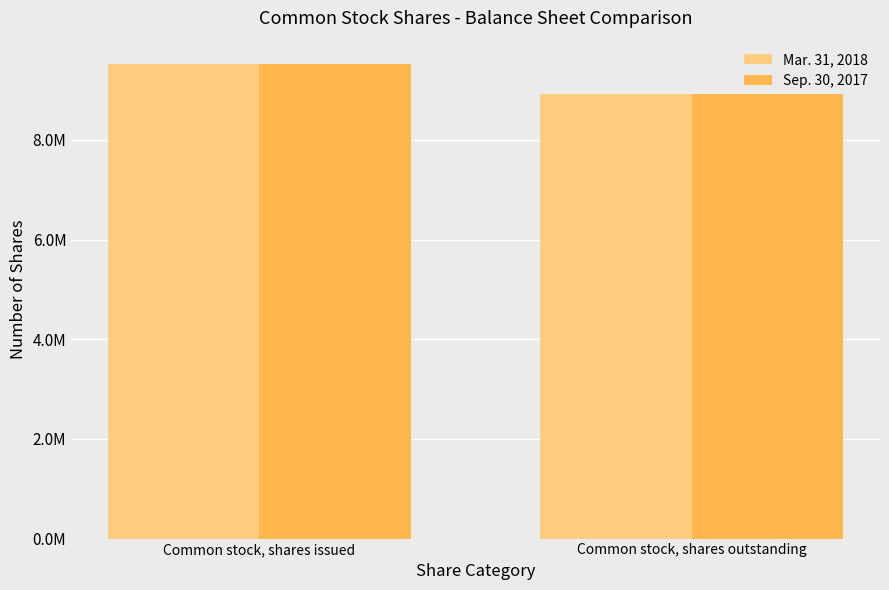

Between Common stock, shares issued and Common stock, shares outstanding, which series saw the biggest shift?

Mar. 31, 2018